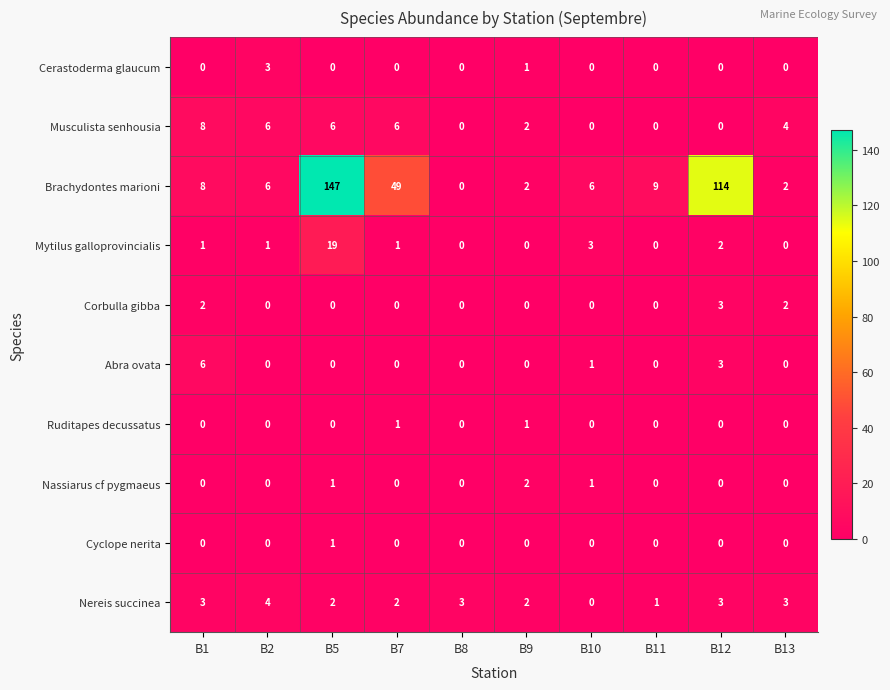

At which category is the sum across all series the highest?

B5